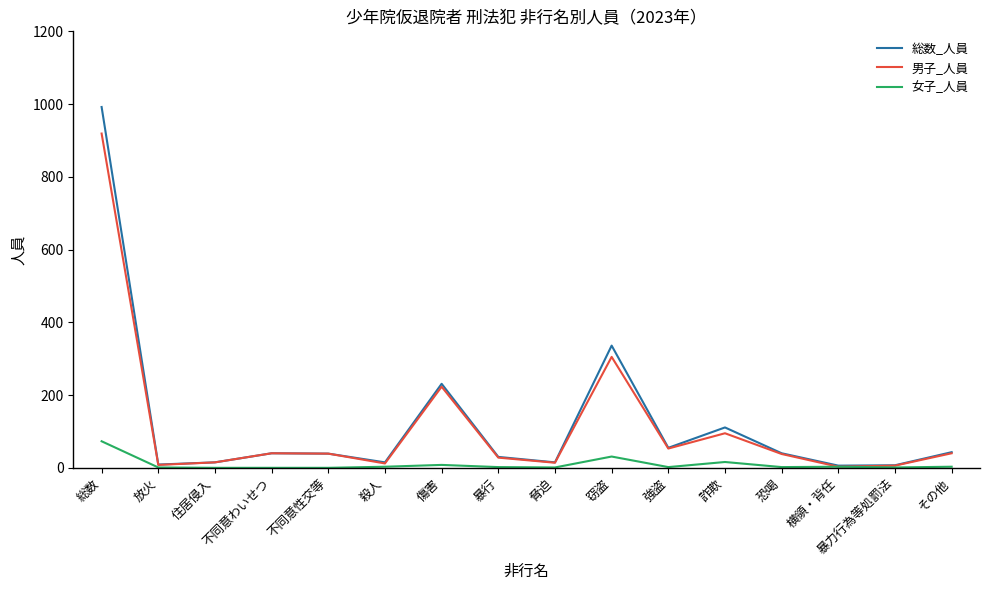

Is the value of 総数_人員 at 恐喝 greater than the value of 女子_人員 at 不同意わいせつ?

Yes